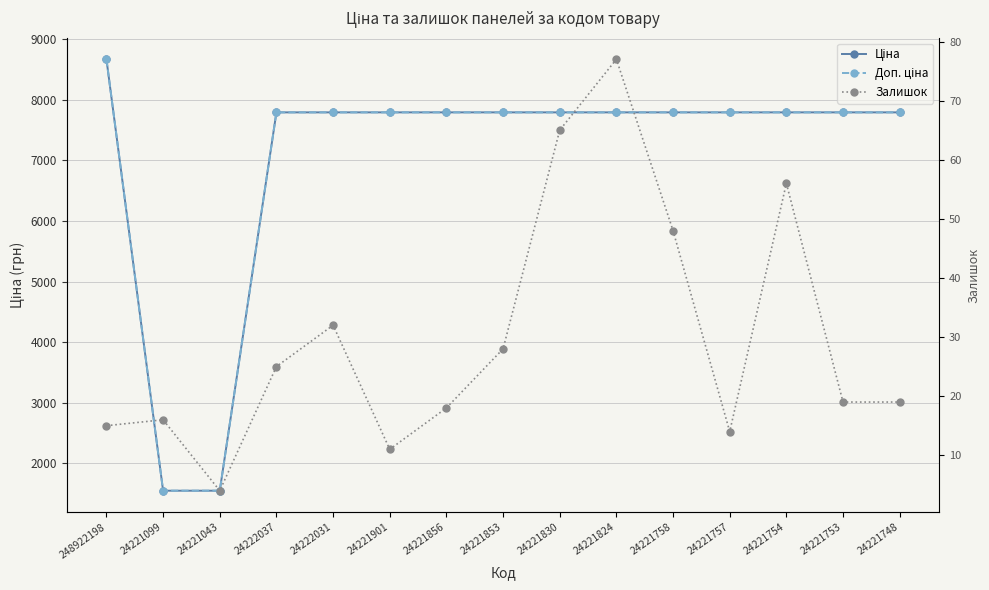

Which series has the largest range (max minus min)?

Ціна